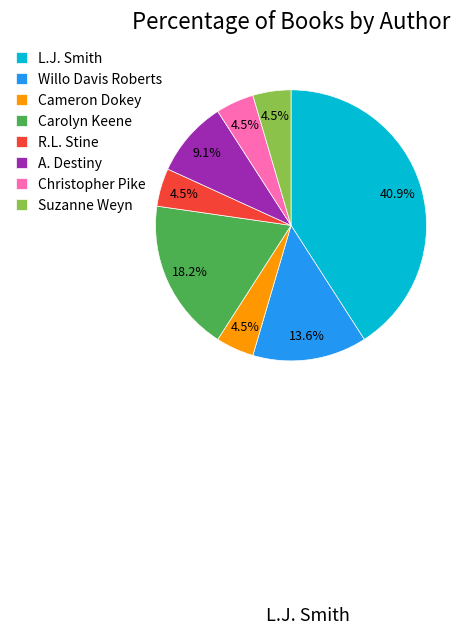

To the nearest percent, what is the average slice percentage?

12%